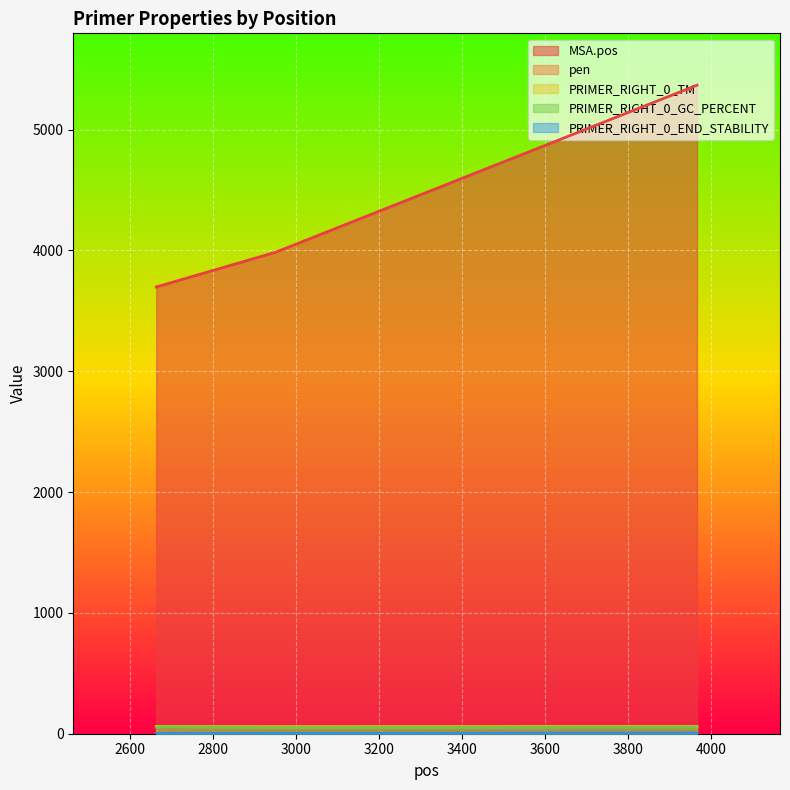

Between 2663 and 2951, which series saw the biggest shift?

MSA.pos